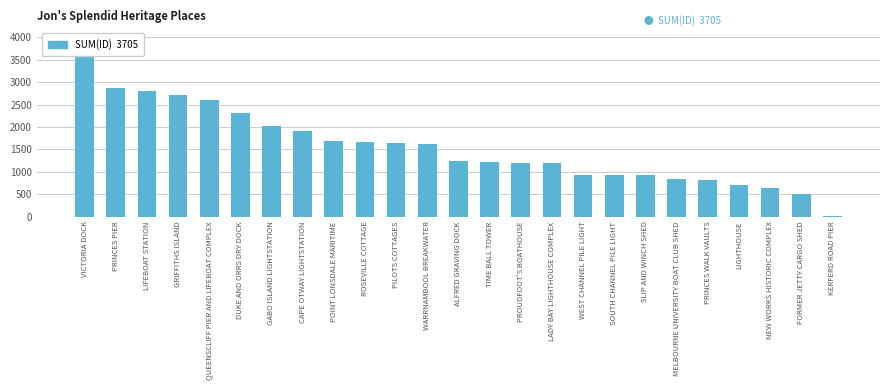

Where does the data first go above 1231?

VICTORIA DOCK